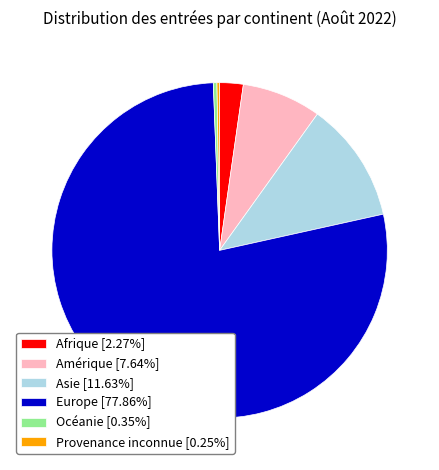

Is there a majority slice in this chart?

Yes